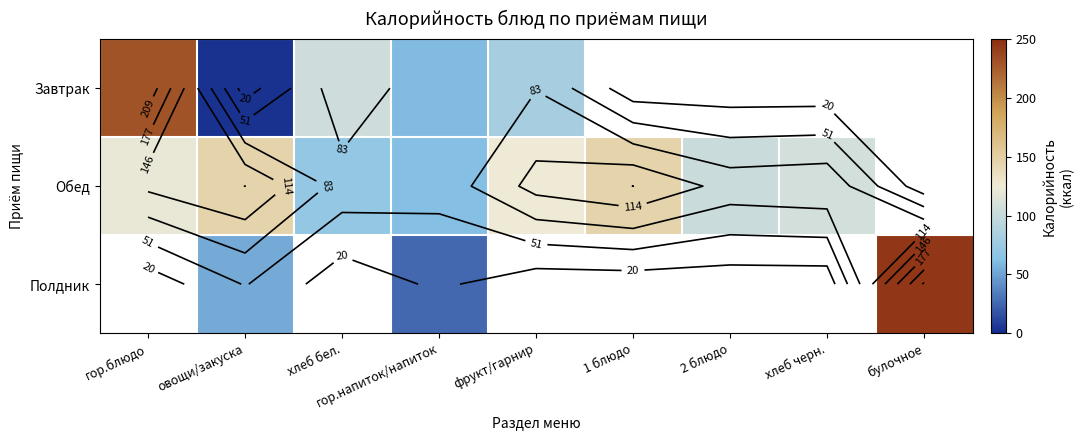

Rank the series by their average value, from highest to lowest.

Завтрак, Обед, Полдник